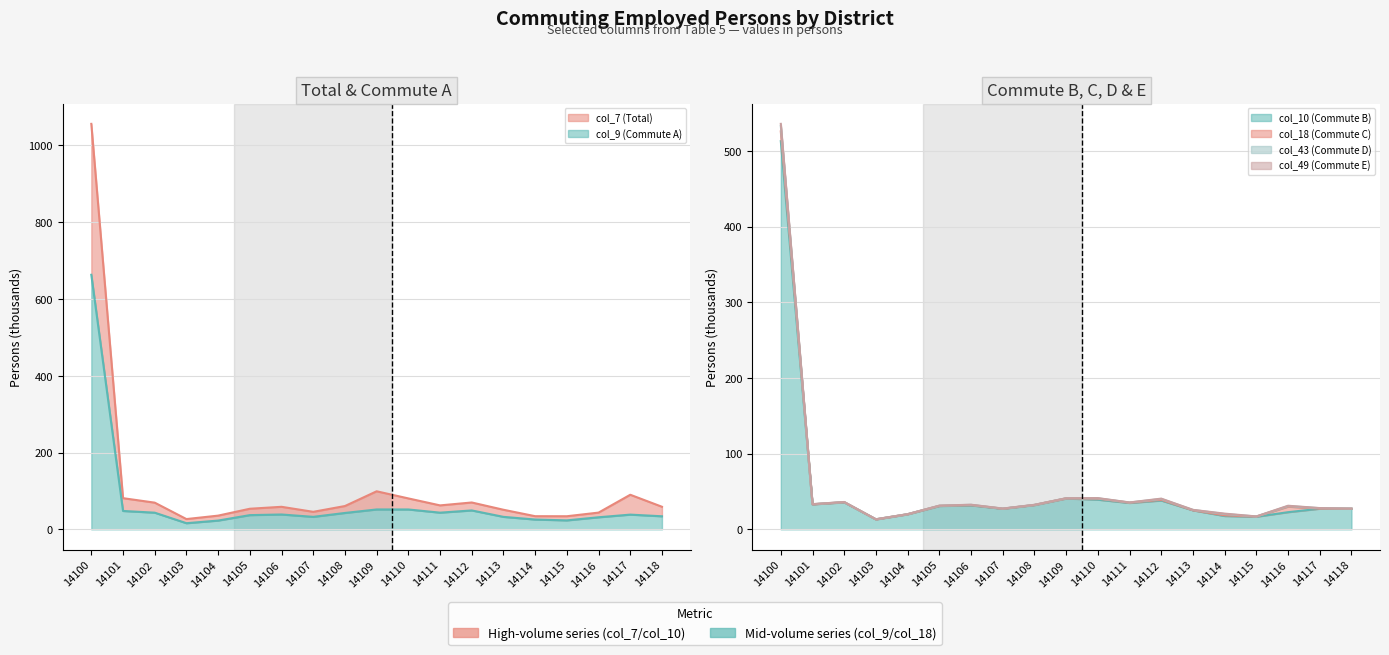

How many values in the col_7 (Total) series are below 58?

8